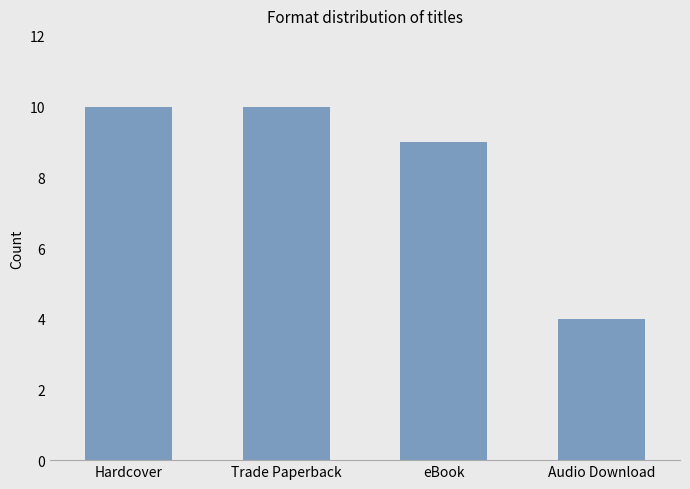

True or false: the data shows 5 at Hardcover.

False